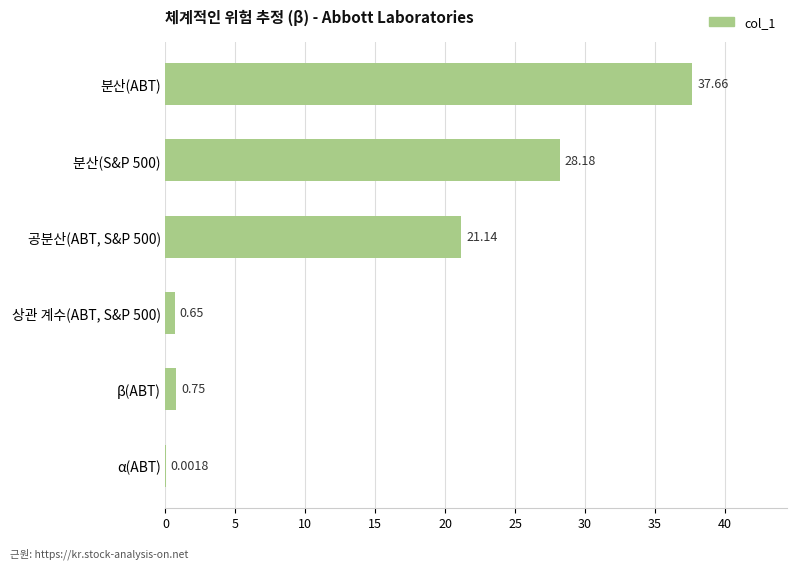

What is the ratio of the value at 공분산(ABT, S&P 500) to the value at 분산(ABT)?

0.6